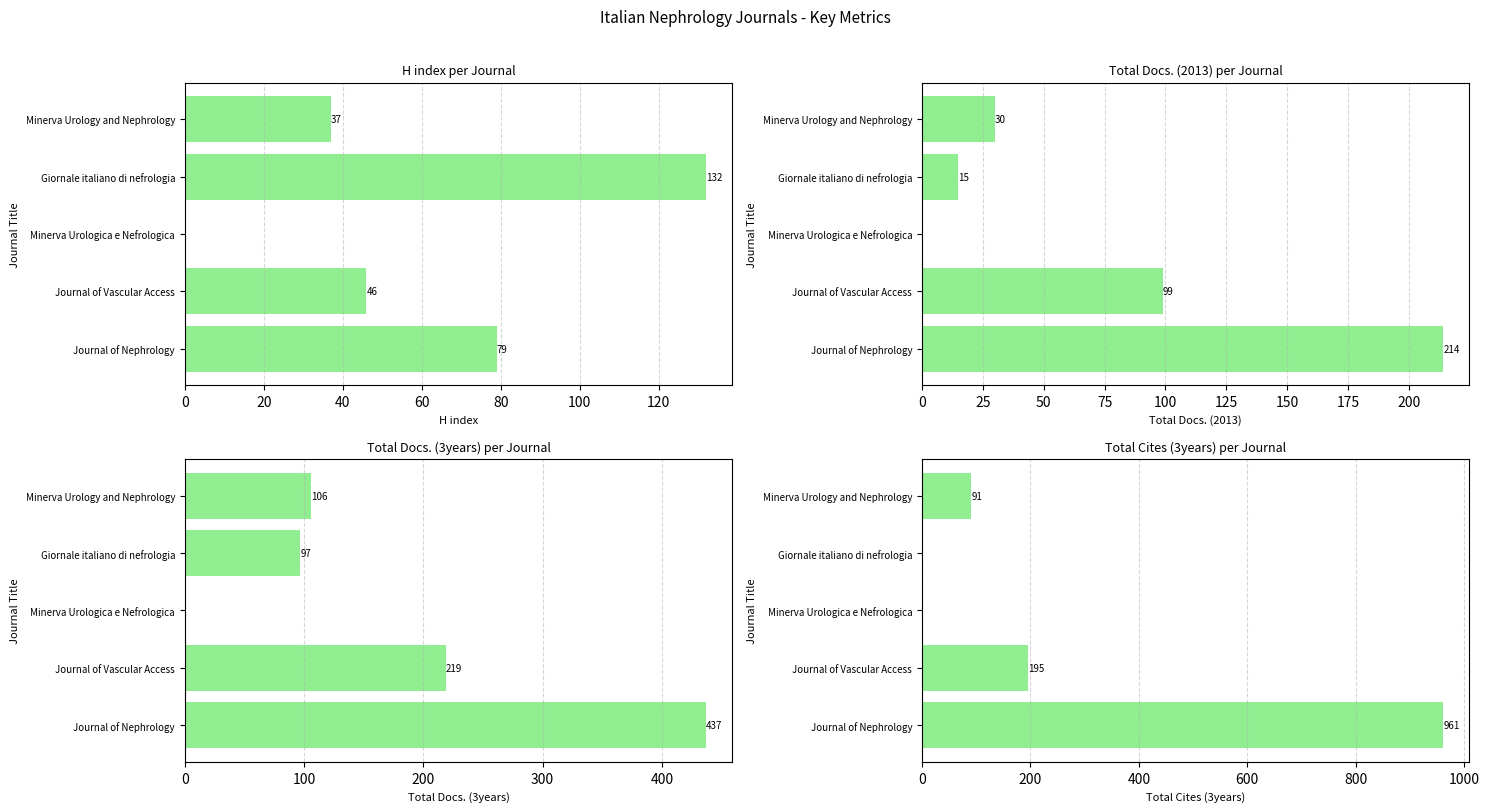

How many categories are shown in the chart?

5